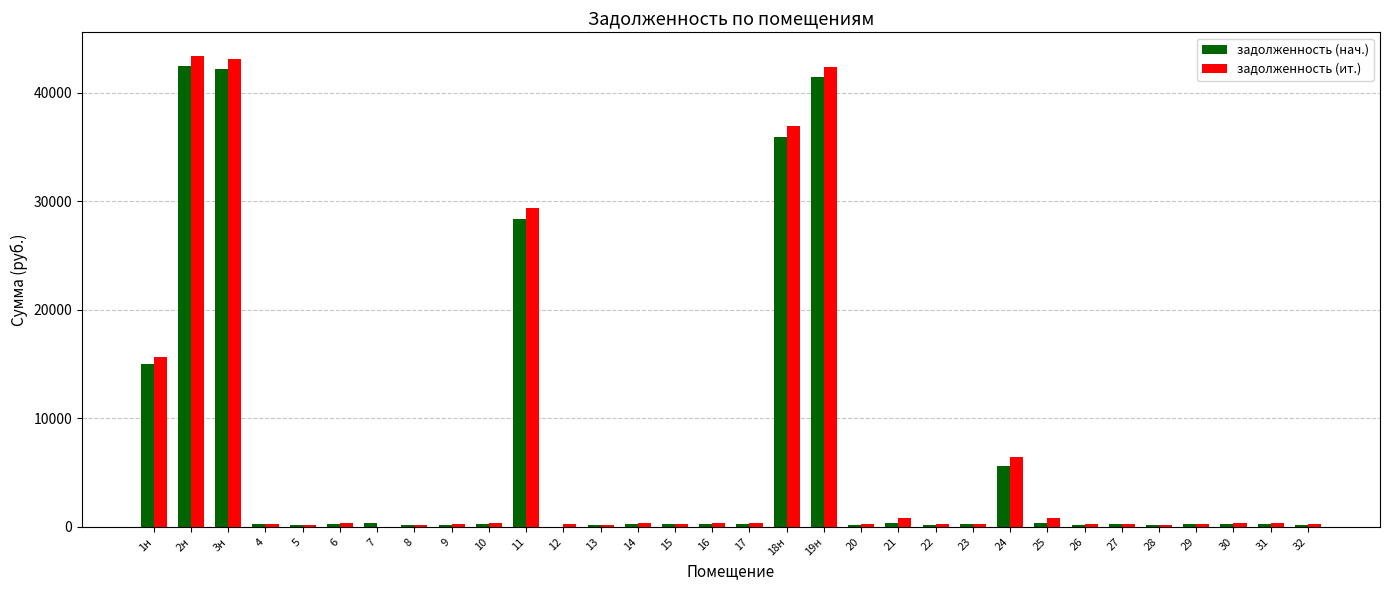

Where does the задолженность (нач.) series first go above 289?

1н